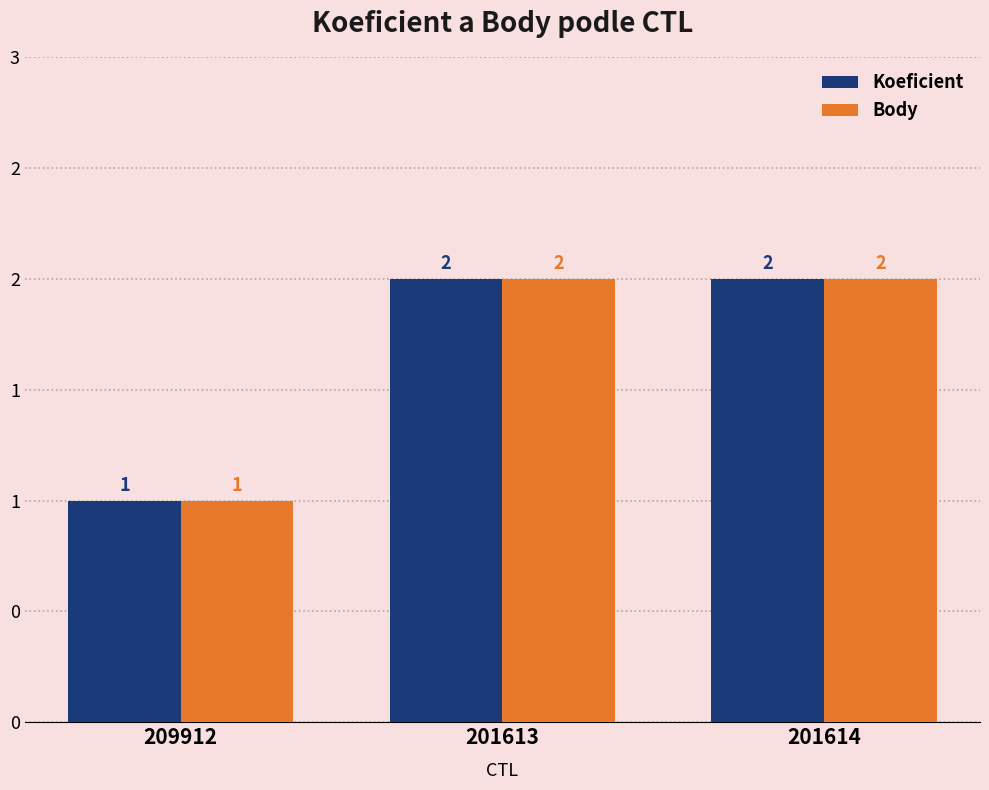

At which label is Koeficient closest to 1?

209912